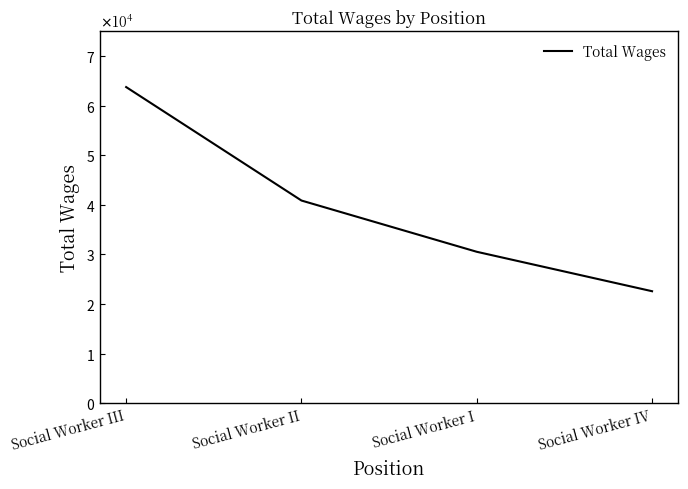

What is the approximate value at Social Worker I, to the nearest 100?

30500